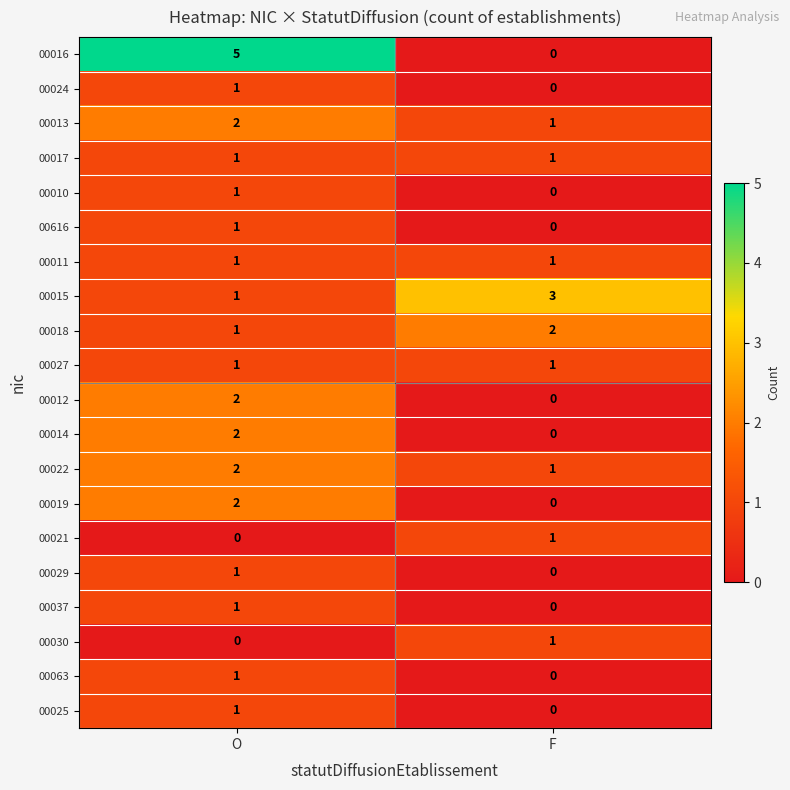

Rank the categories by 00030 value from lowest to highest.

O, F